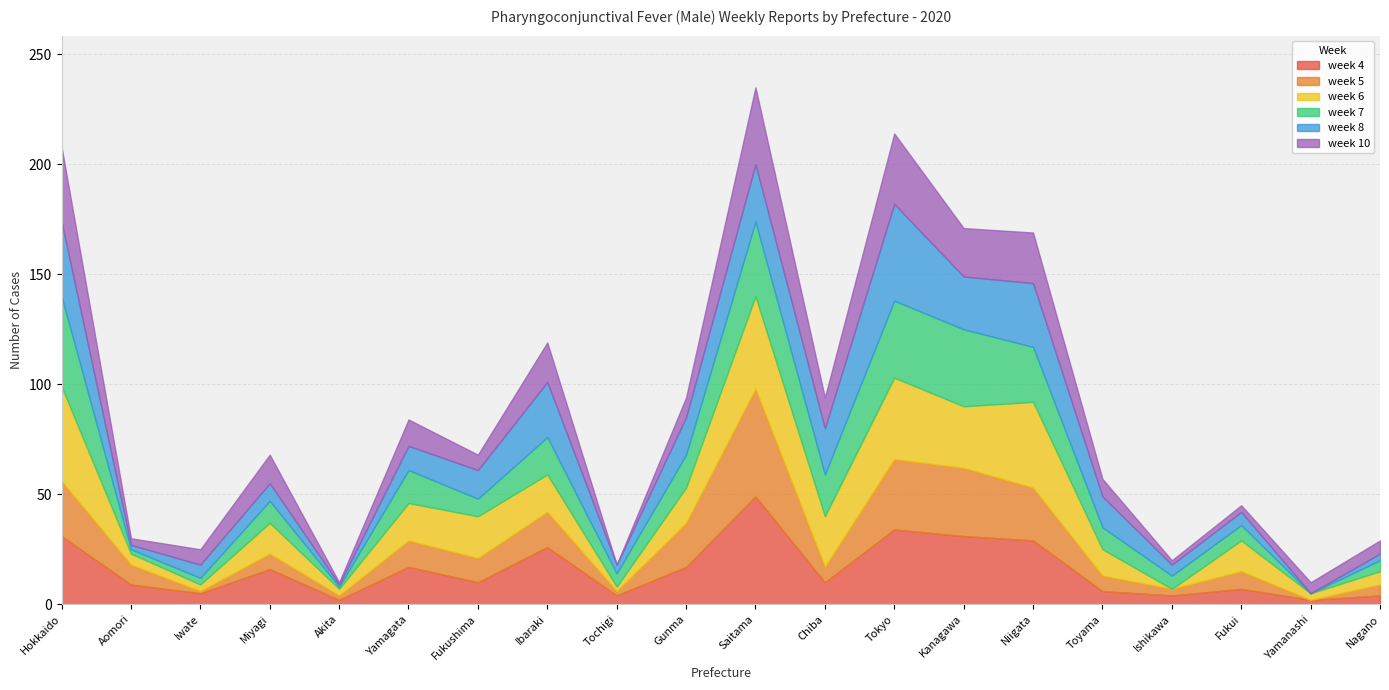

Is it true that week 4 equals 34 at Tokyo?

True